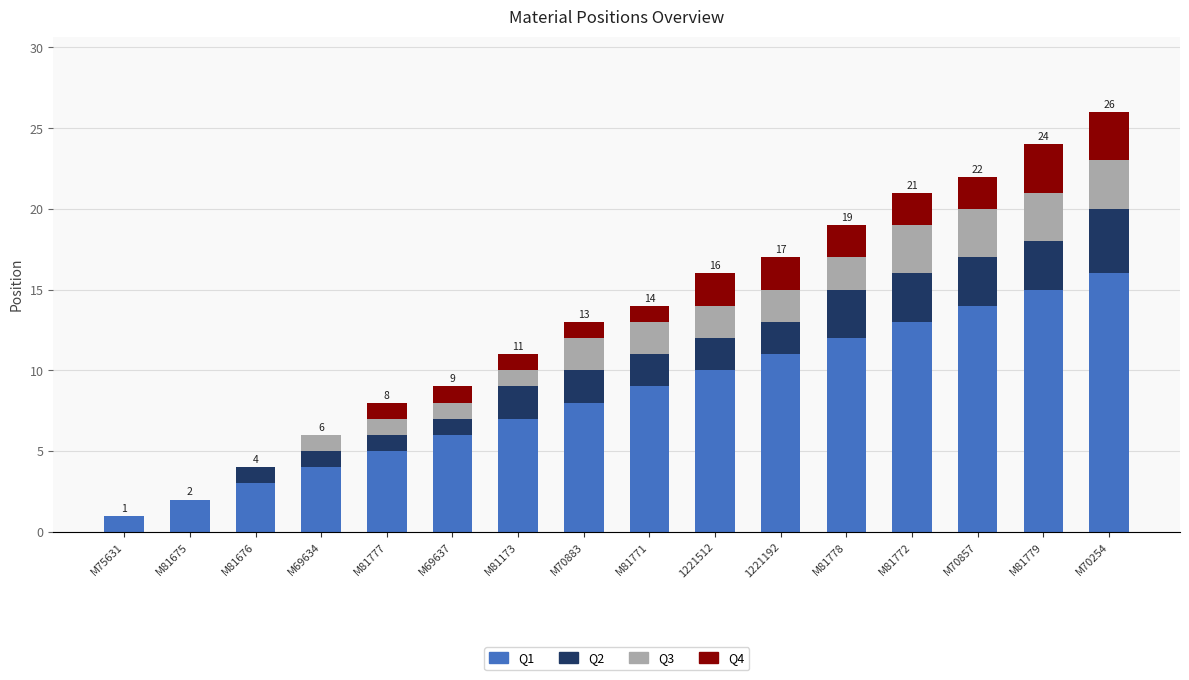

Are the bars grouped side by side (vs. stacked)?

No